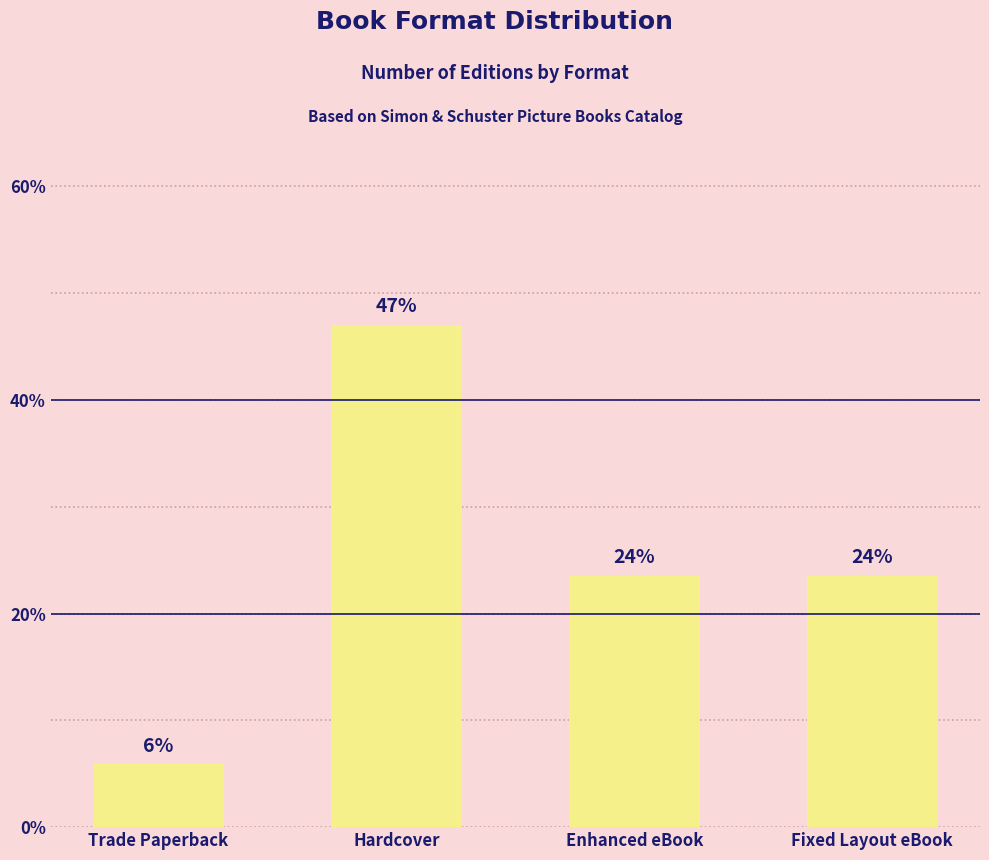

Rank the categories by value from highest to lowest.

Hardcover, Enhanced eBook, Fixed Layout eBook, Trade Paperback